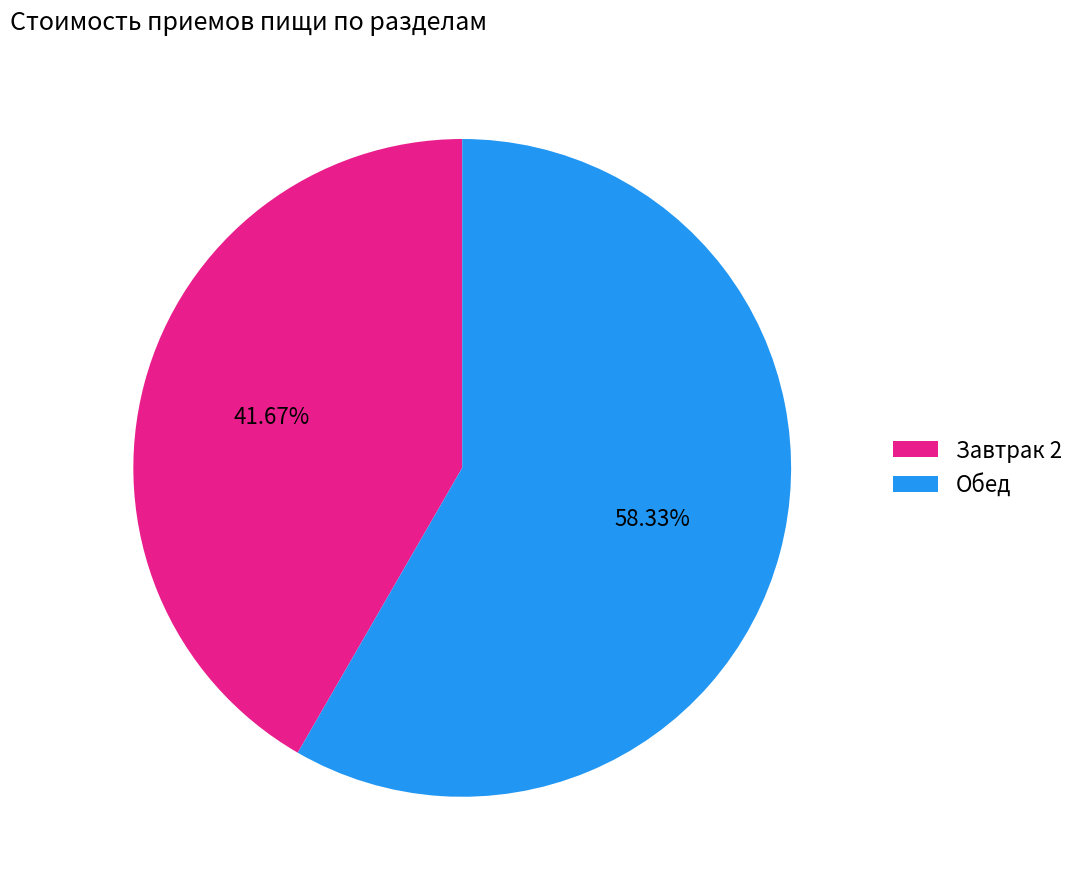

To the nearest percent, what percentage of the pie is Обед?

58%